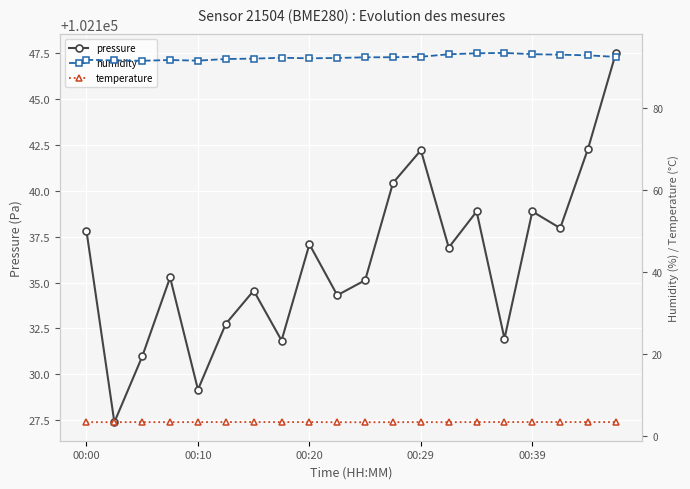

How many data points in pressure are less than 102136?

10